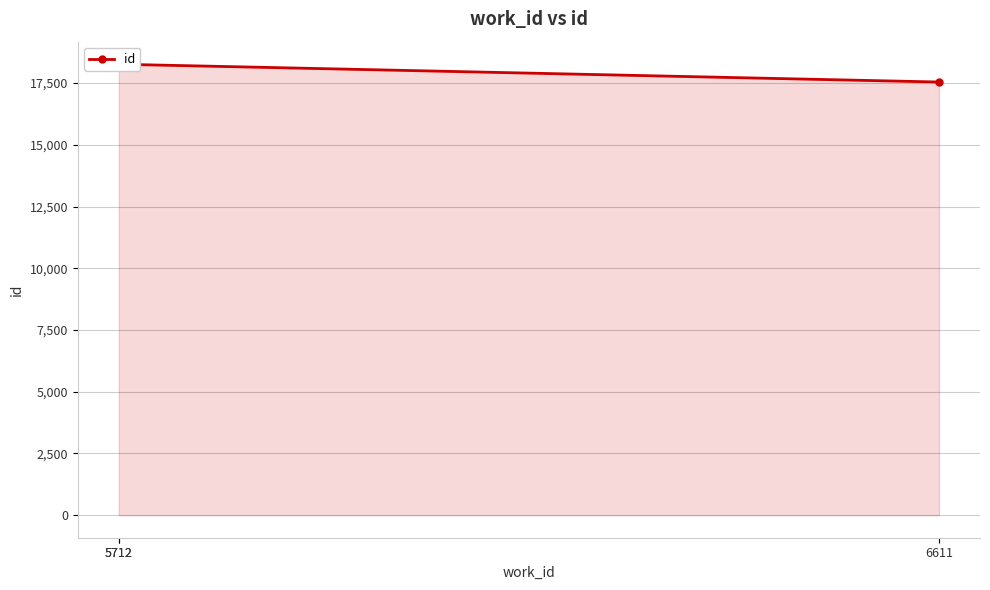

True or false: the data shows 11142 at 5712.

False